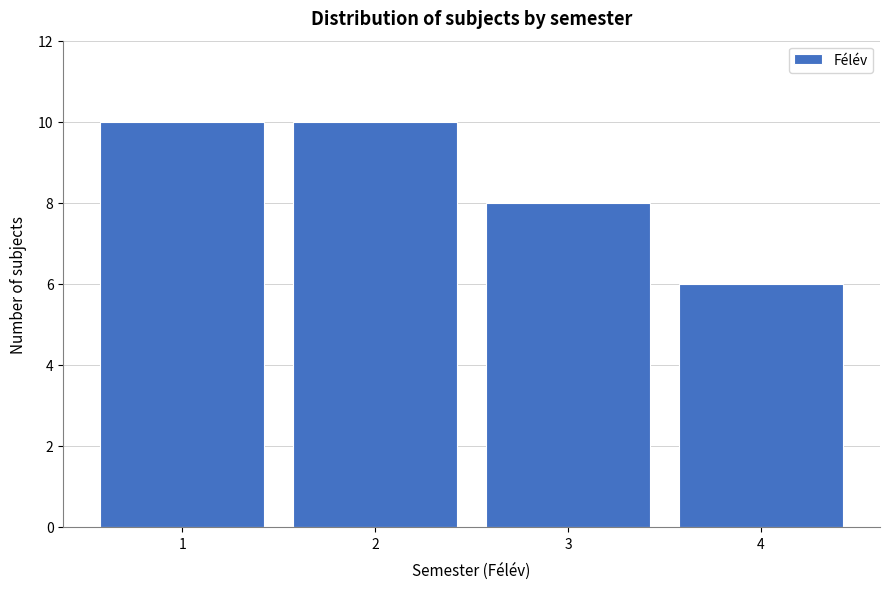

Reading left to right, transcribe this chart: for each bar, give the range it covers on the x-axis and its height. The values are not printed on the chart, so give them approximately, as read against the axis.

0.5 to 1.5: 10
1.5 to 2.5: 10
2.5 to 3.5: 8
3.5 to 4.5: 6